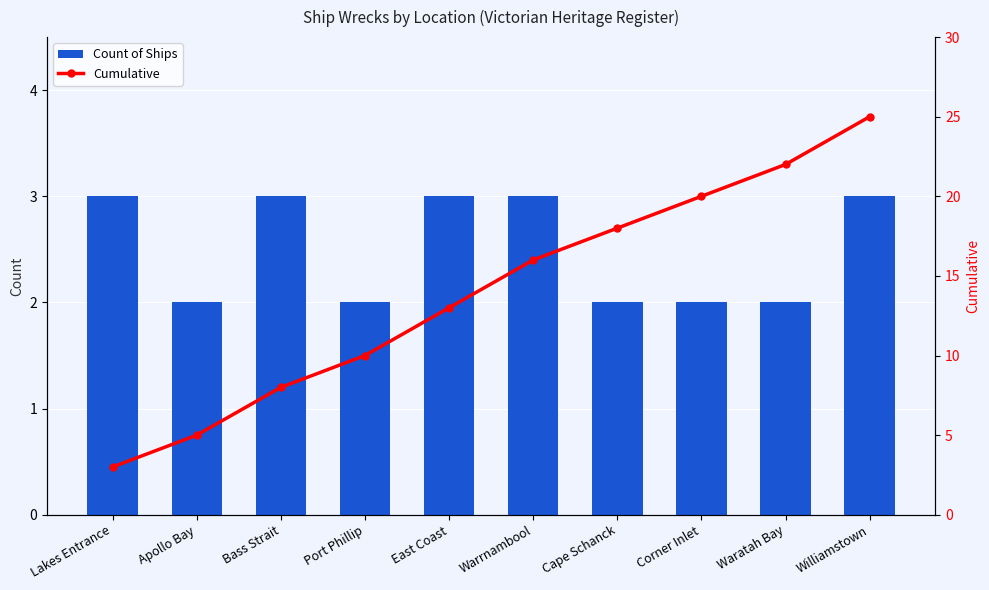

The Count of Ships series shows 3 at Warrnambool. True or false?

True